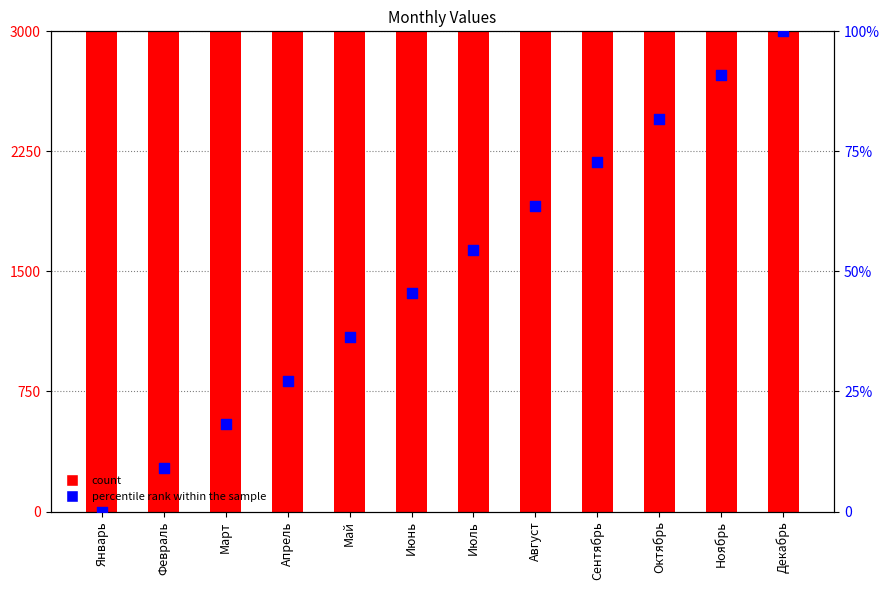

At how many categories does at least one series exceed 27360?

12